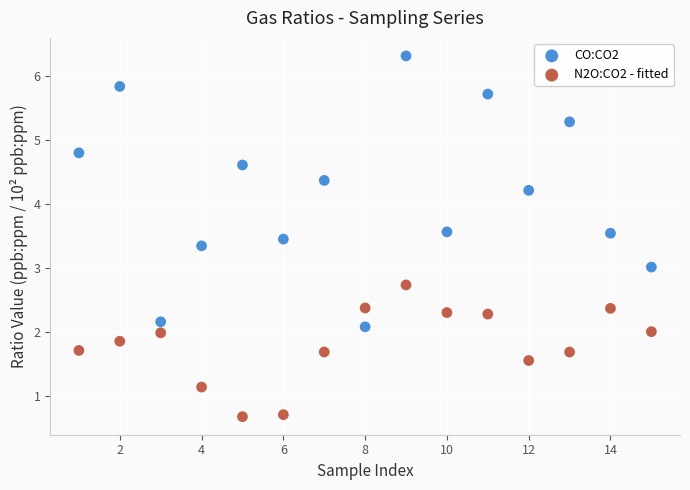

Which series has the largest Y range (max minus min)?

CO:CO2